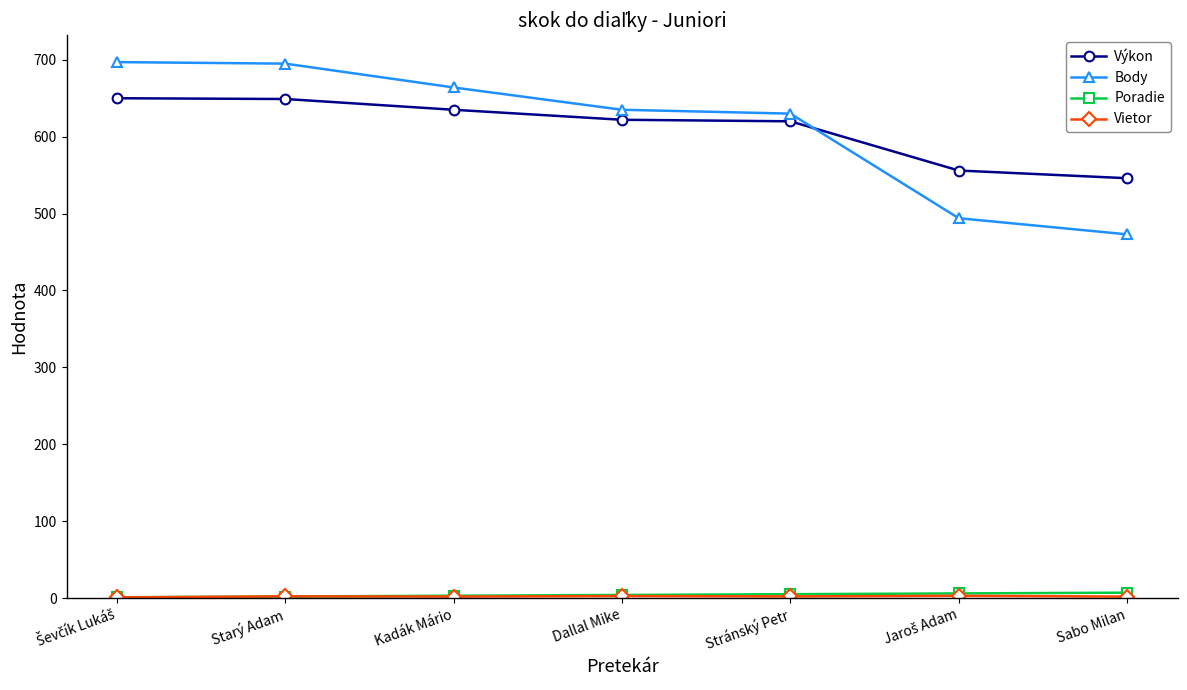

Which series has the largest range (max minus min)?

Body